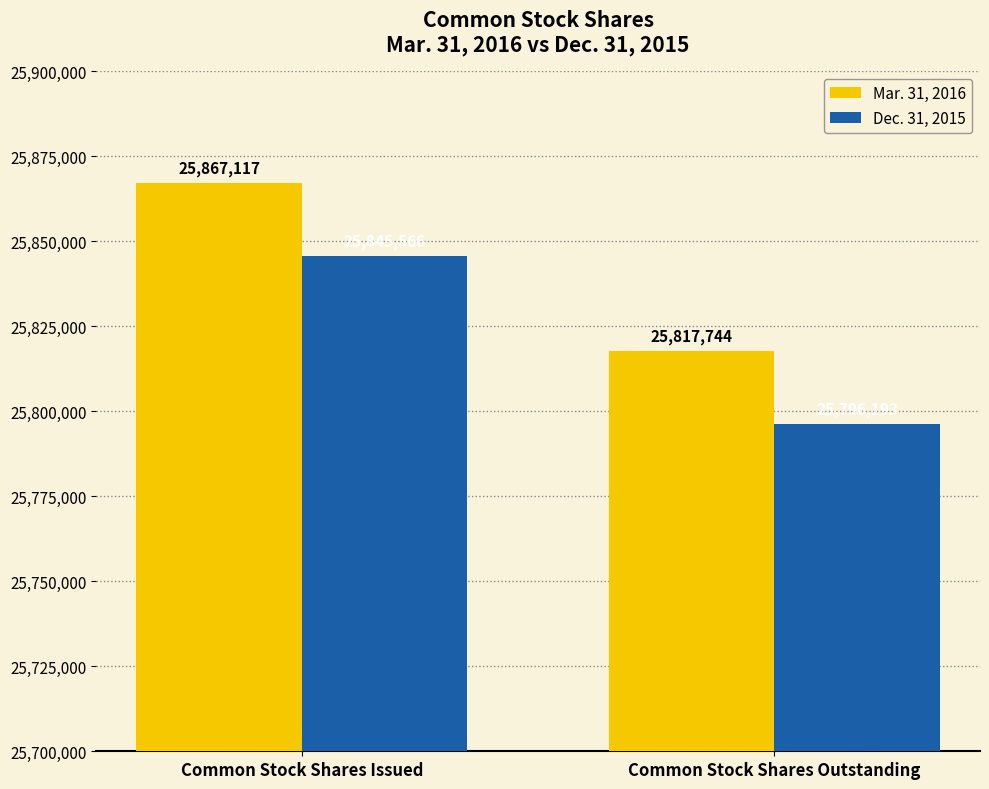

What is the total value across all series at Common Stock Shares Outstanding?

51613937